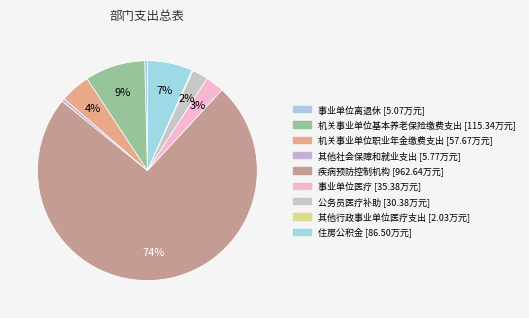

What portion of the pie excludes 公务员医疗补助?

97.7%